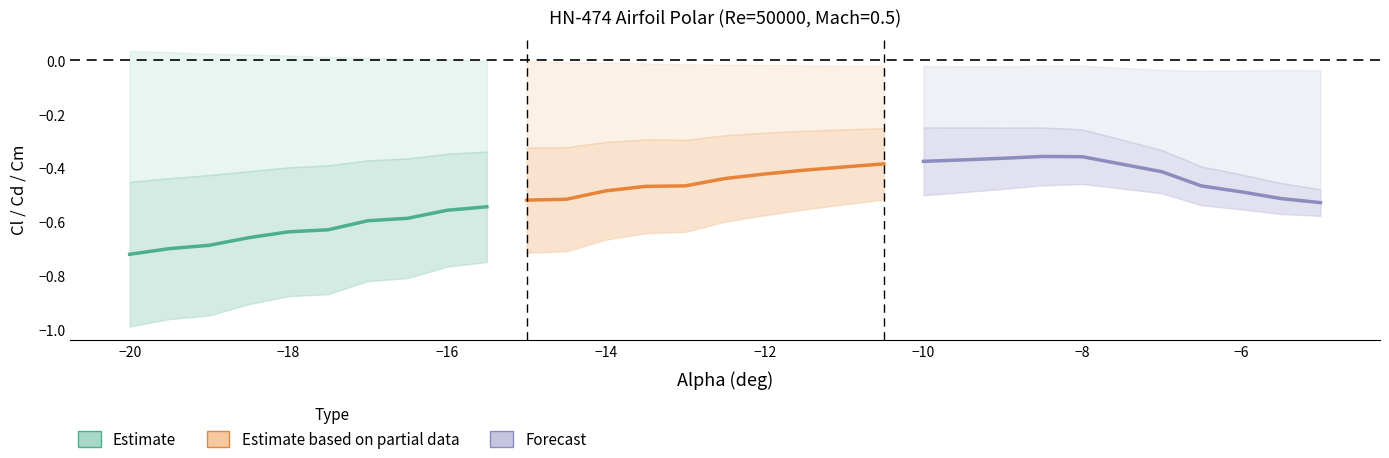

How many lines are shown in the chart?

3